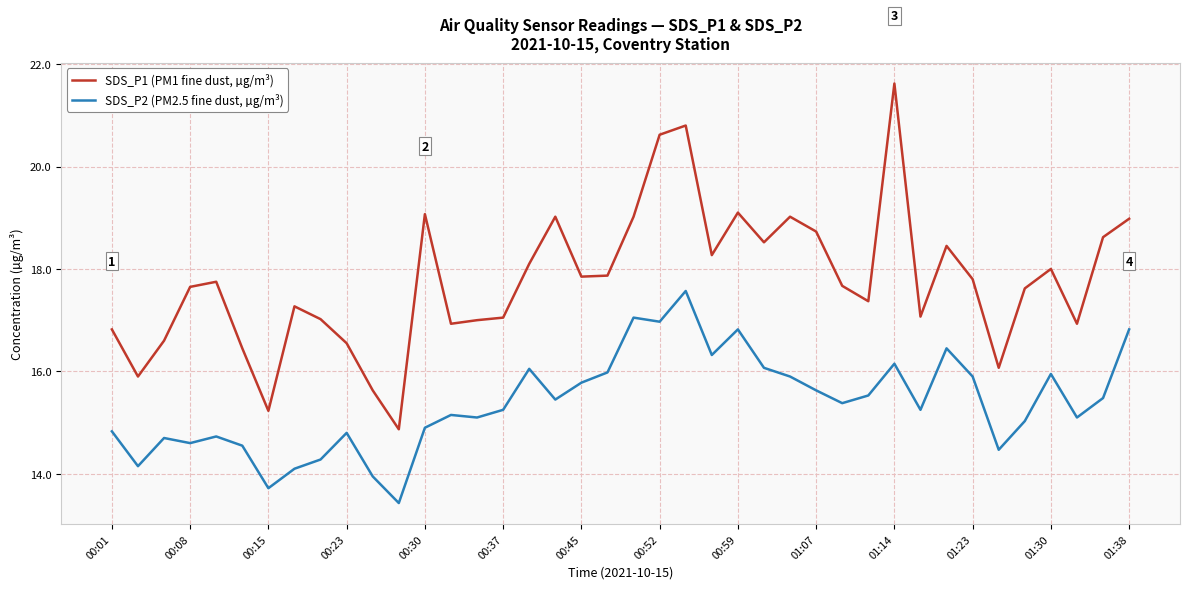

True or false: SDS_P1 (PM1 fine dust, µg/m³) and SDS_P2 (PM2.5 fine dust, µg/m³) cross at least once.

False